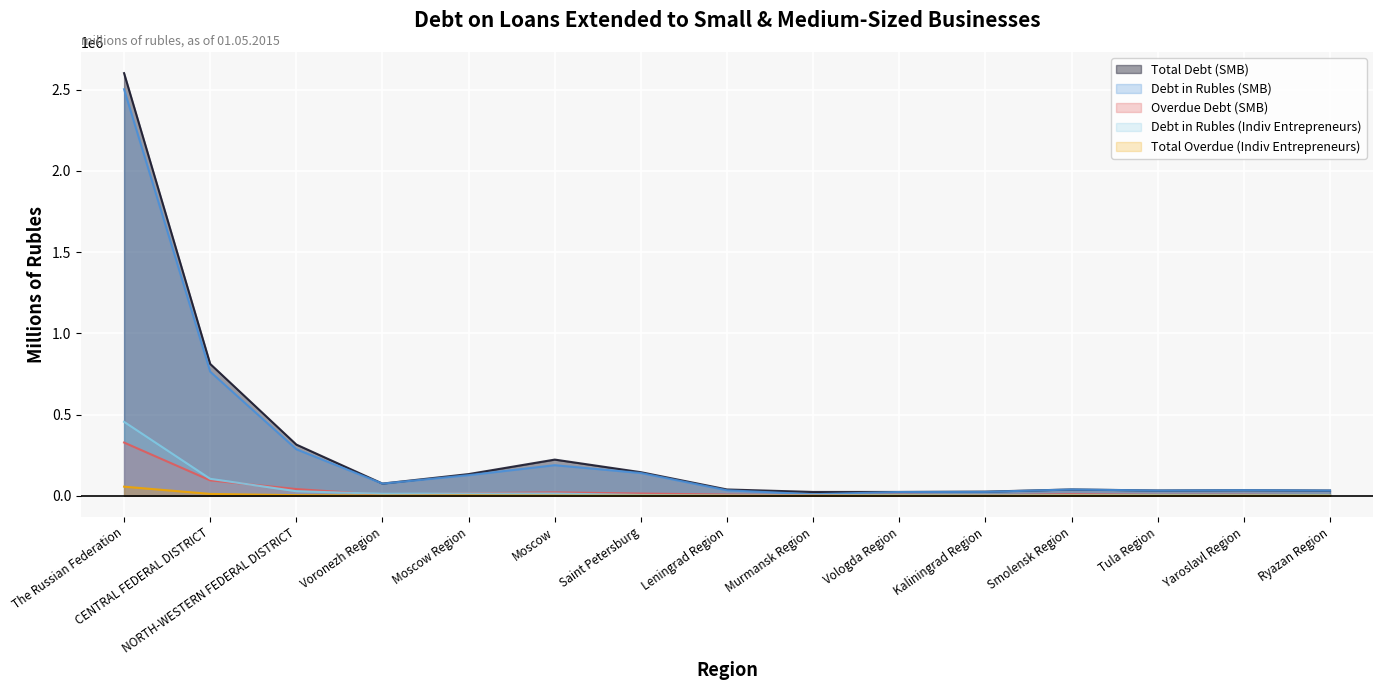

Reading left to right, extract all data points from this chart.

Total Debt (SMB): 2601070	811560	315163	75024	133481	222693	145112	38810	23552	23592	25516	38985	32604	34594	32263
Debt in Rubles (SMB): 2502057	763849	286375	74817	126908	188277	139971	33641	9716	23239	24243	38828	32251	34516	32263
Overdue Debt (SMB): 327703	94985	41432	6380	15251	20977	13795	7500	2899	6750	3199	10135	6457	6413	3523
Debt in Rubles (Indiv Entrepreneurs): 455313	104391	28178	12233	13796	13598	5101	2465	1981	4945	2545	4850	5238	3928	4325
Total Overdue (Indiv Entrepreneurs): 56167	11485	3828	963	2142	1270	540	346	198	1042	243	1046	784	465	589